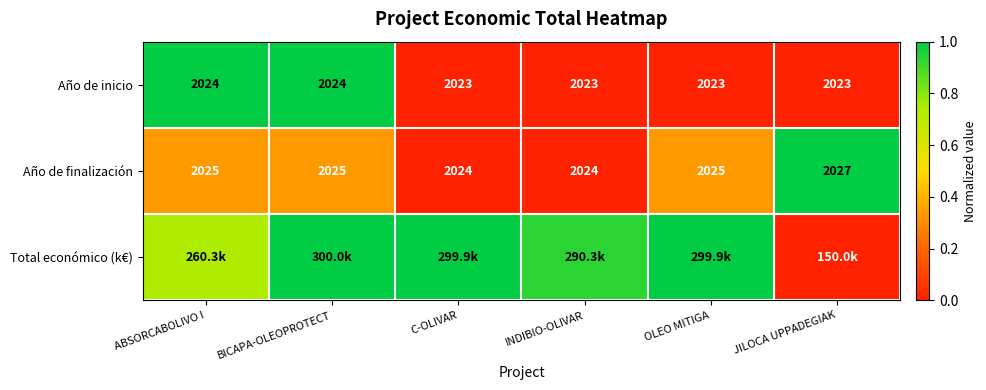

At which label does Año de finalización reach its peak?

JILOCA UPPADEGIAK